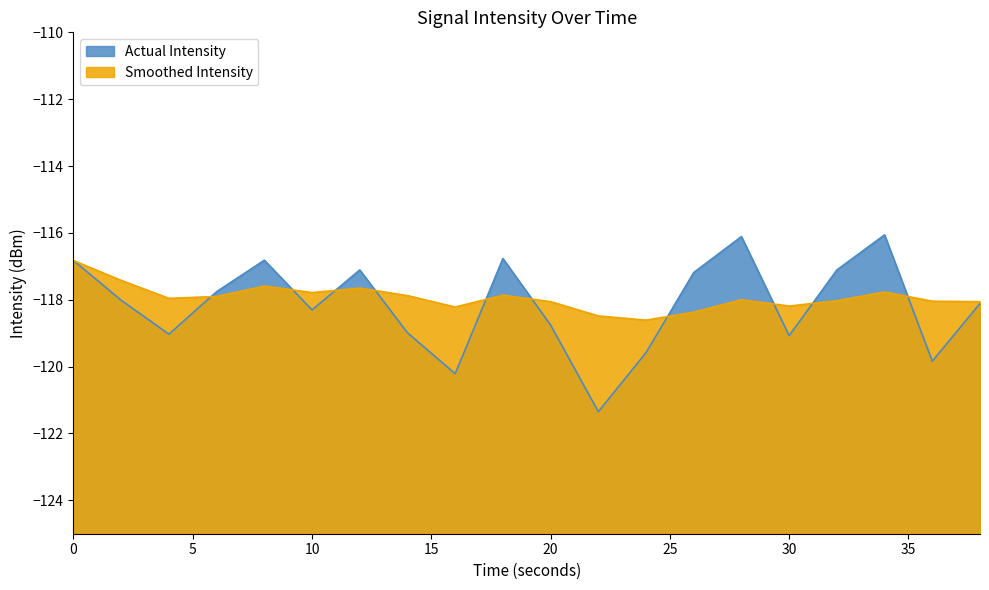

True or false: Actual Intensity has a value of -116.1 at 34.

True